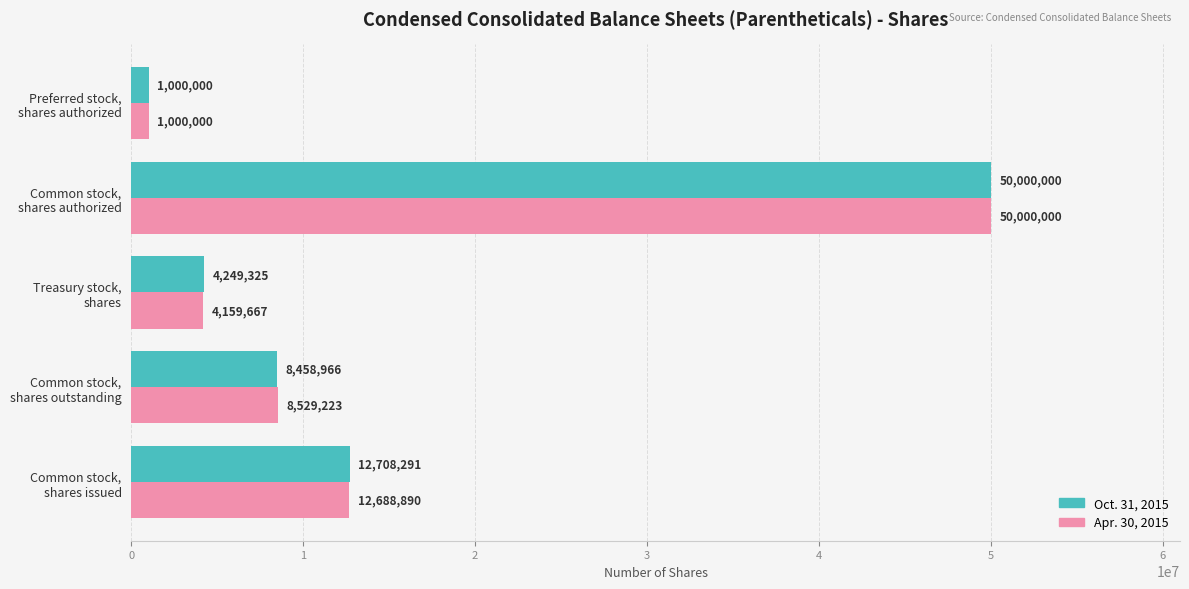

How many distinct data groups are displayed?

2